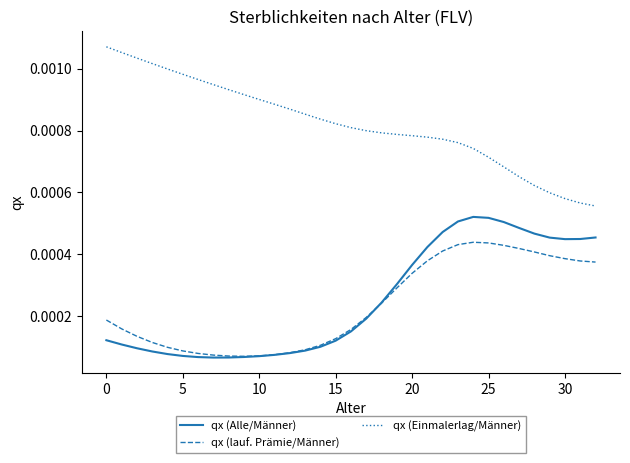

Is this an area chart (filled region under the line)?

No